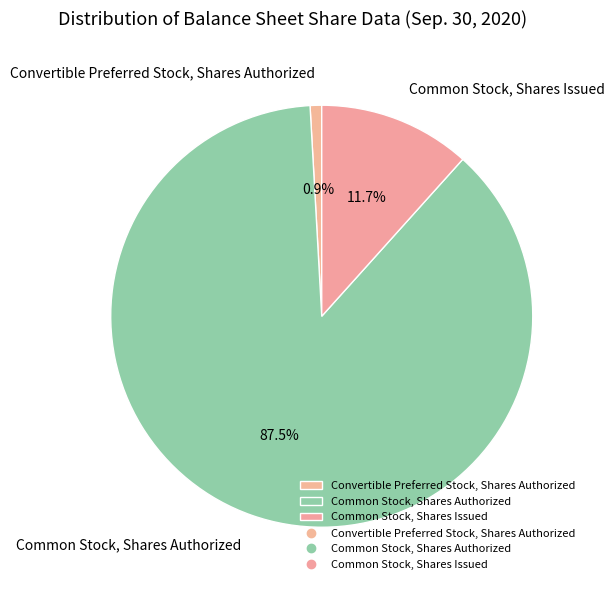

Which category has the smallest portion of the pie?

Convertible Preferred Stock, Shares Authorized